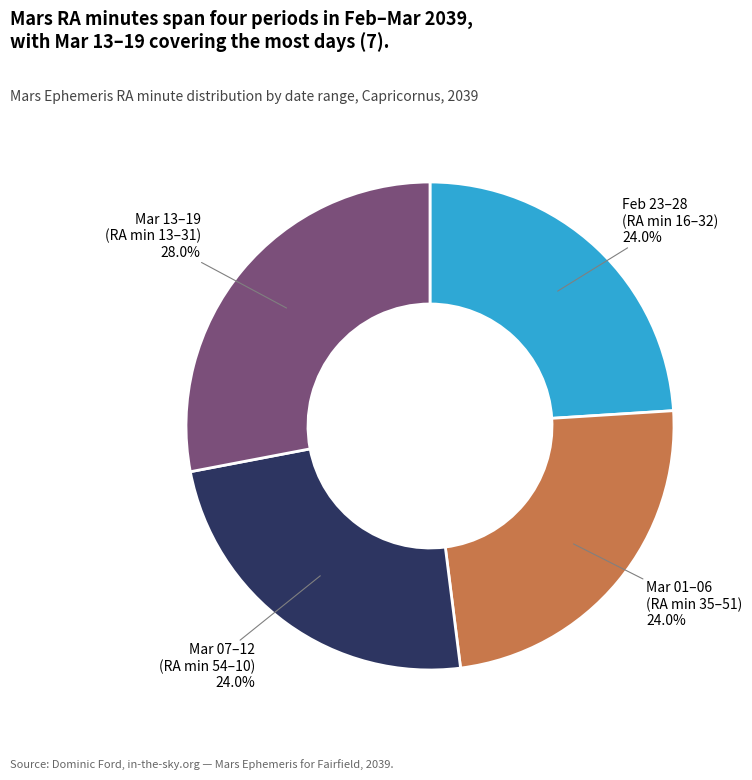

Does any single category account for the majority?

No